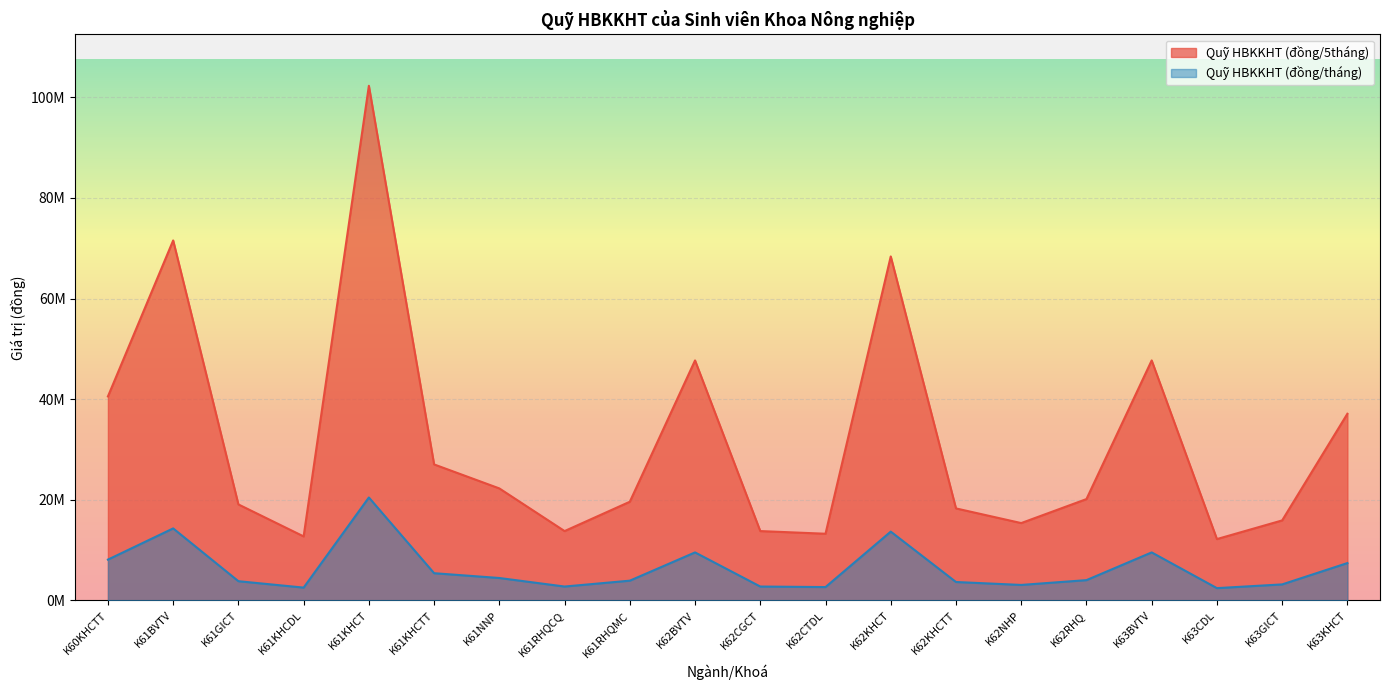

At K62BVTV, list the series in order from largest to smallest.

Quỹ HBKKHT (đồng/5tháng), Quỹ HBKKHT (đồng/tháng)